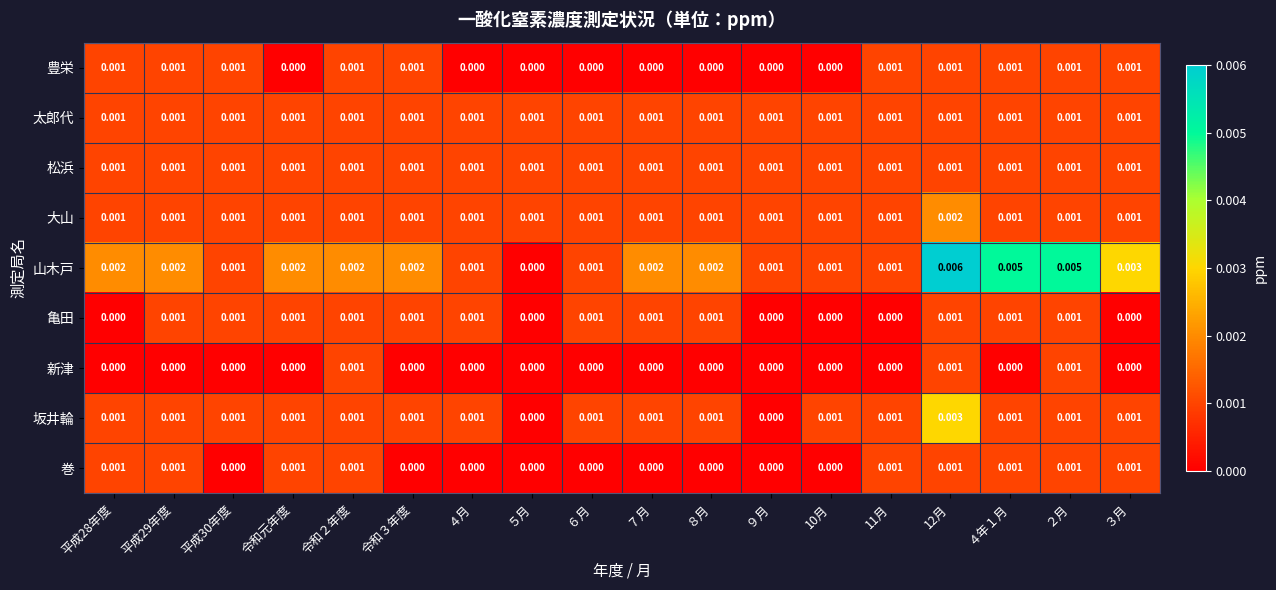

Between 平成28年度 and 11月, which series saw the biggest shift?

山木戸